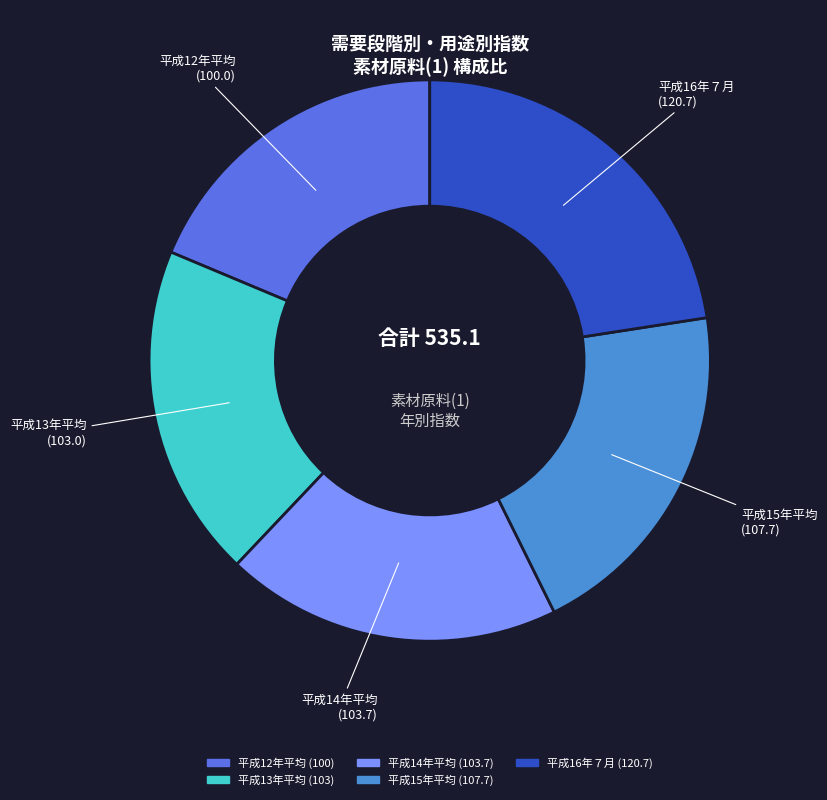

Do 平成12年平均 and 平成14年平均 together represent more than half of the pie?

No